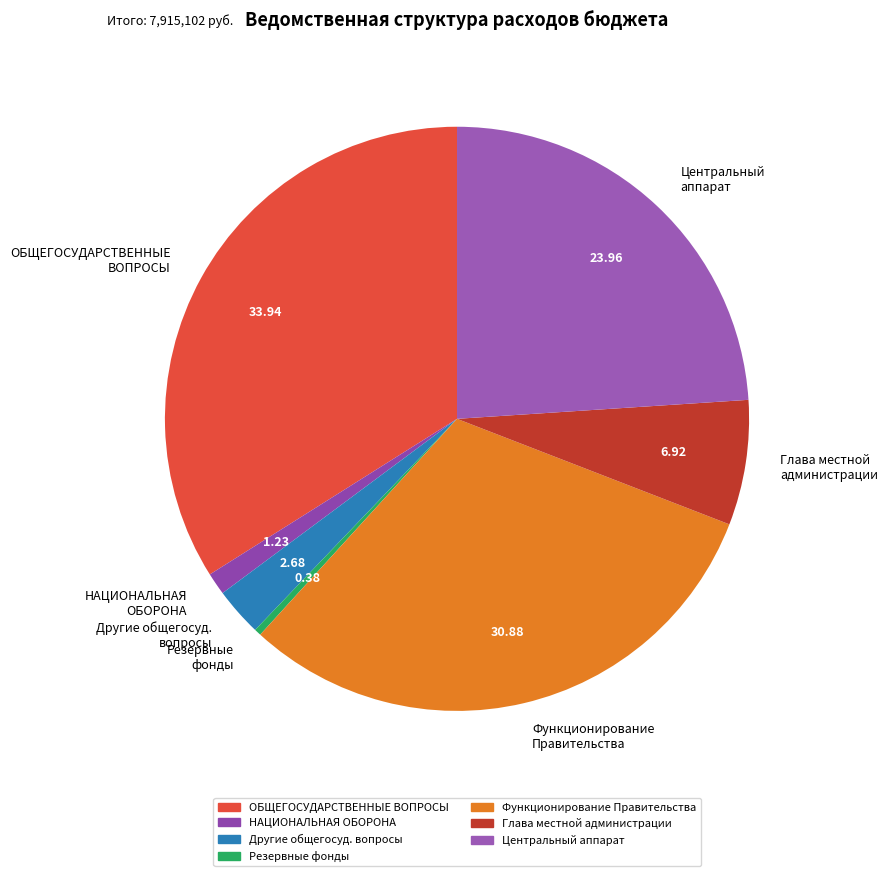

How many segments does this pie chart have?

7